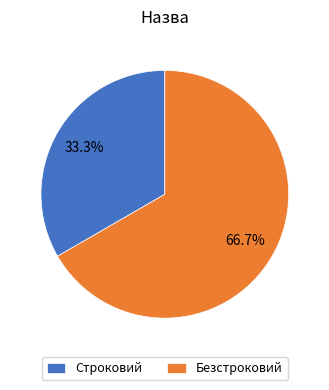

What is the total percentage of Безстроковий and Строковий?

100.0%